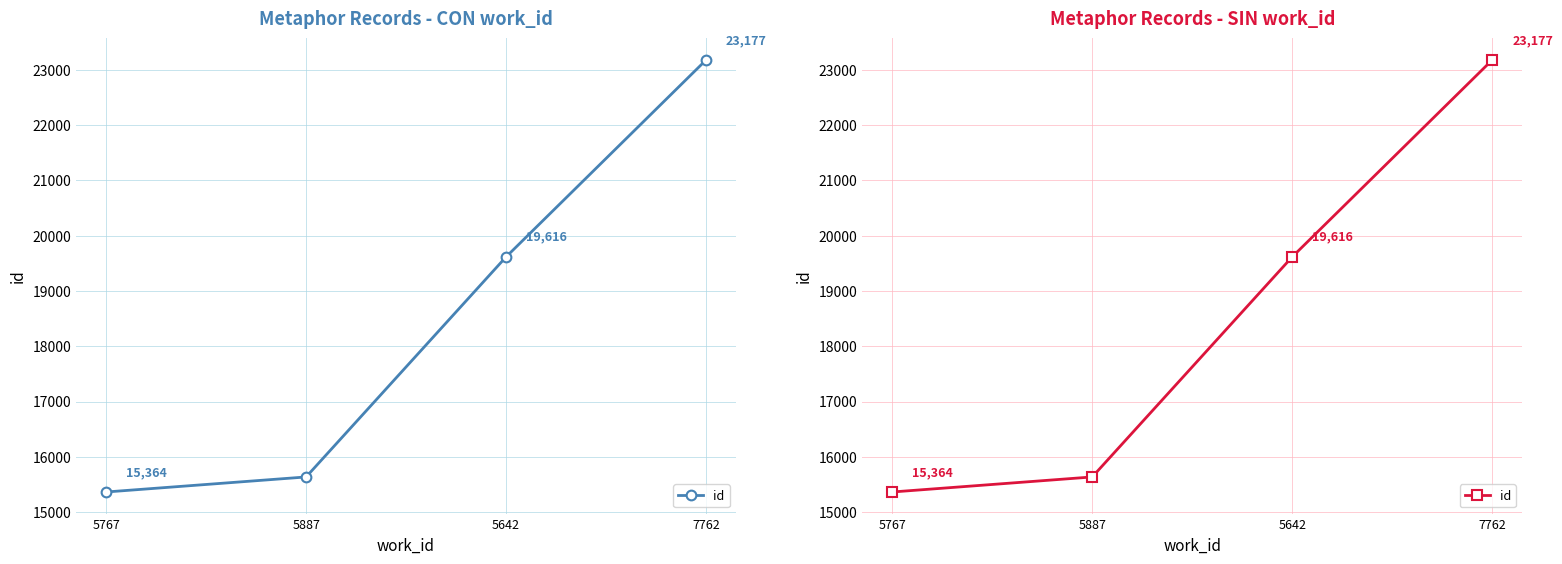

List the labels in order of value, largest first.

7762, 5642, 5887, 5767